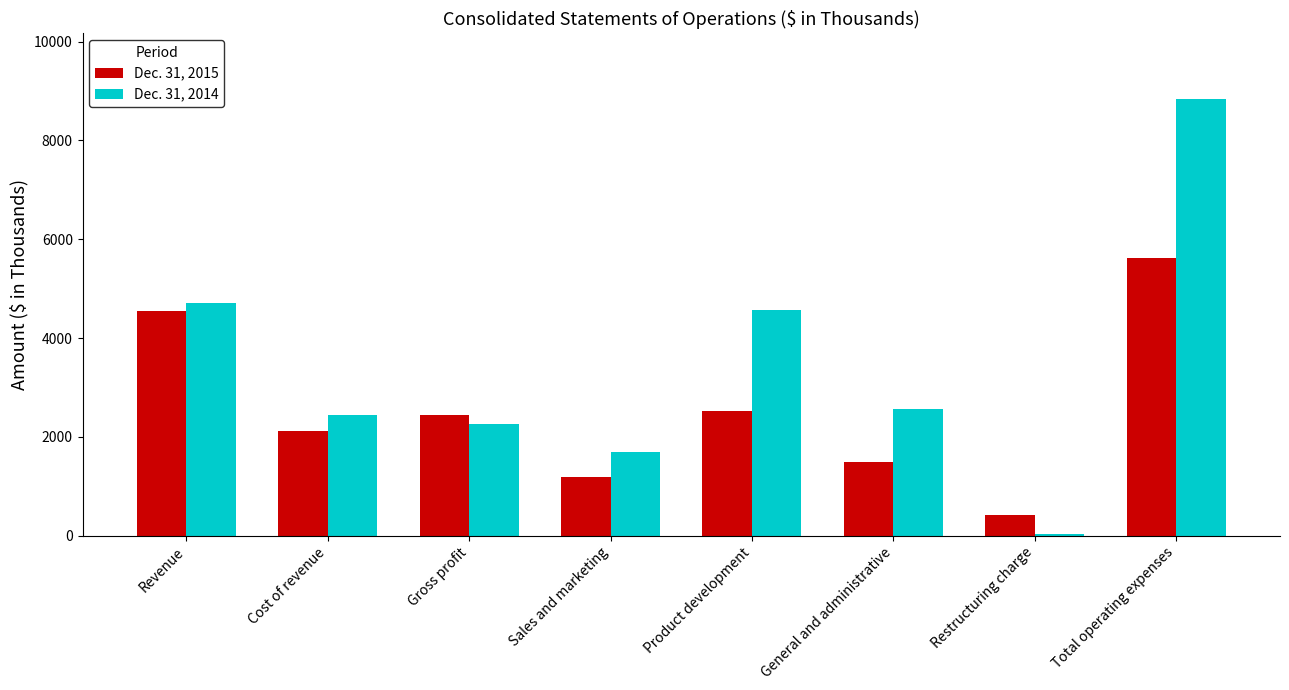

What are all the series names shown in the legend?

Dec. 31, 2015, Dec. 31, 2014